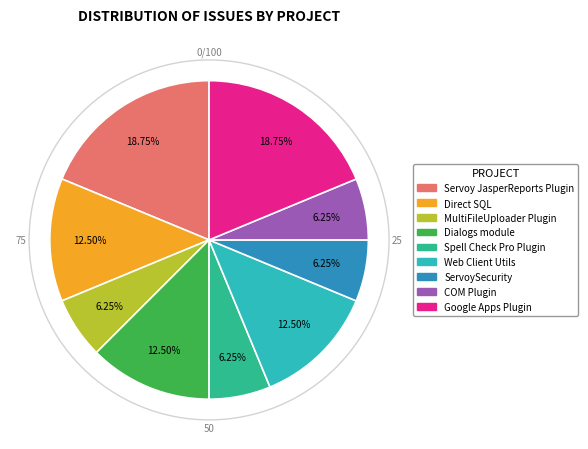

Do Servoy JasperReports Plugin and ServoySecurity together represent more than half of the pie?

No